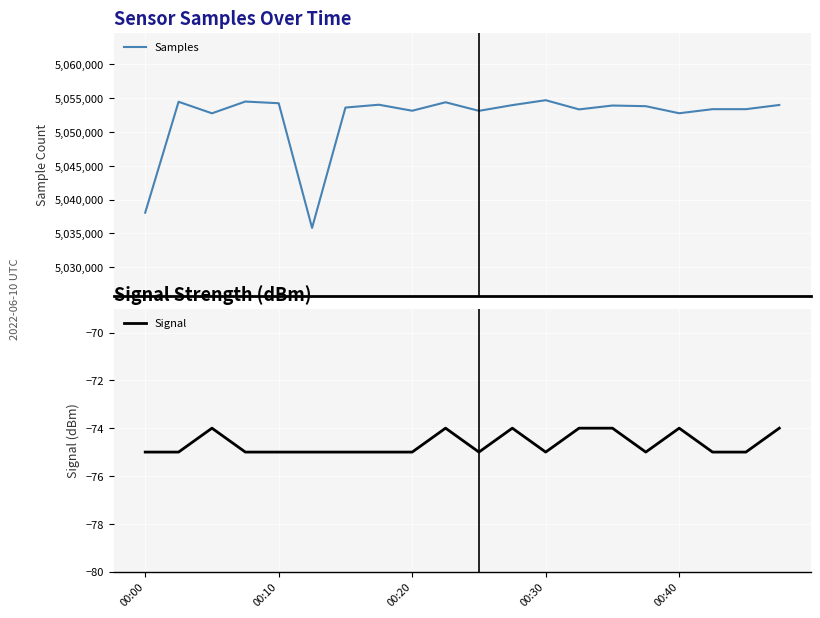

Is this an area chart (filled region under the line)?

No